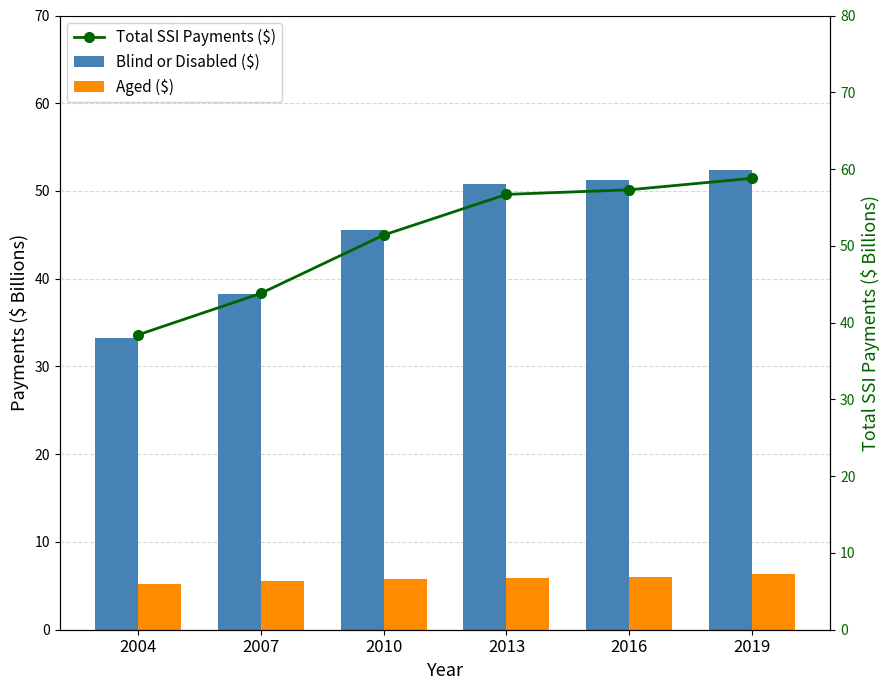

True or false: Aged ($) has a value of 5.2 at 2004.

True